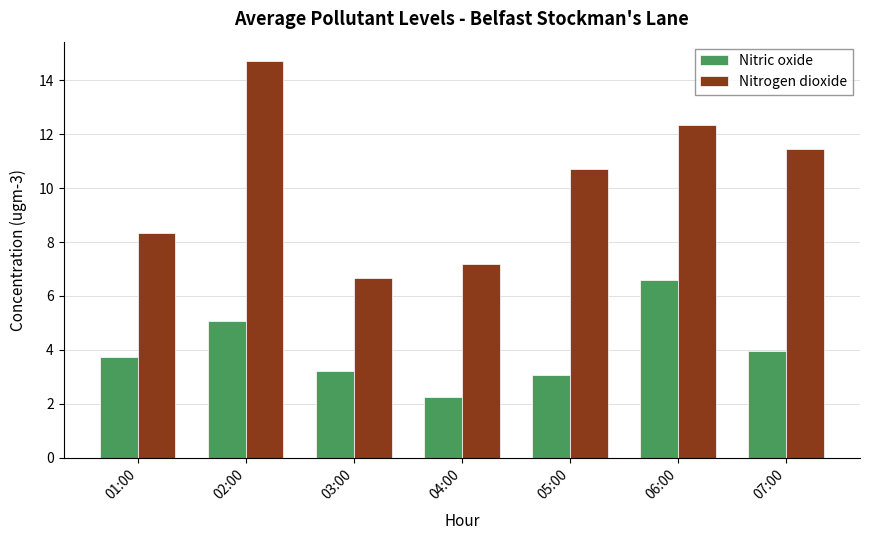

The Nitrogen dioxide series shows 20.8 at 06:00. True or false?

False